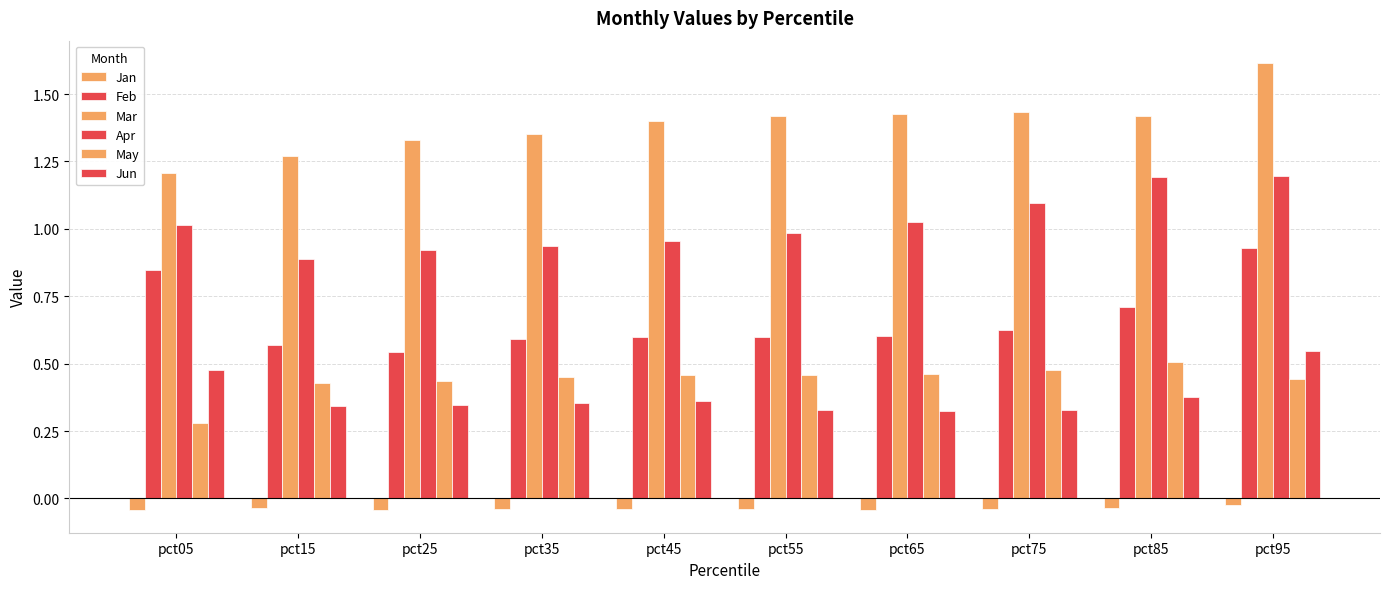

Are the bars grouped side by side (vs. stacked)?

Yes